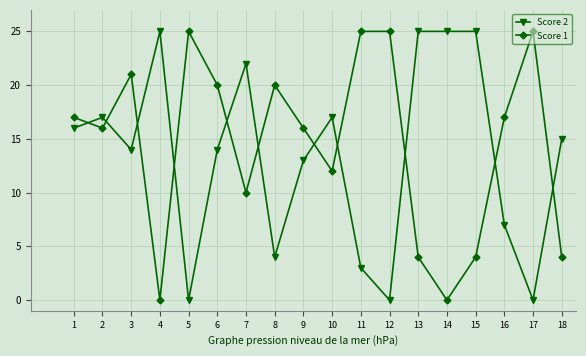

At which label is Score 2 closest to 12?

9